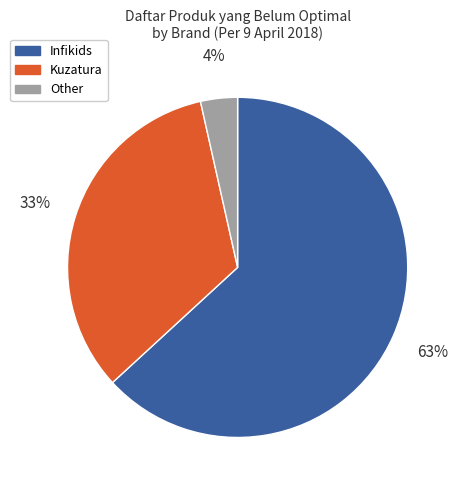

To the nearest percent, what is the average slice percentage?

33%